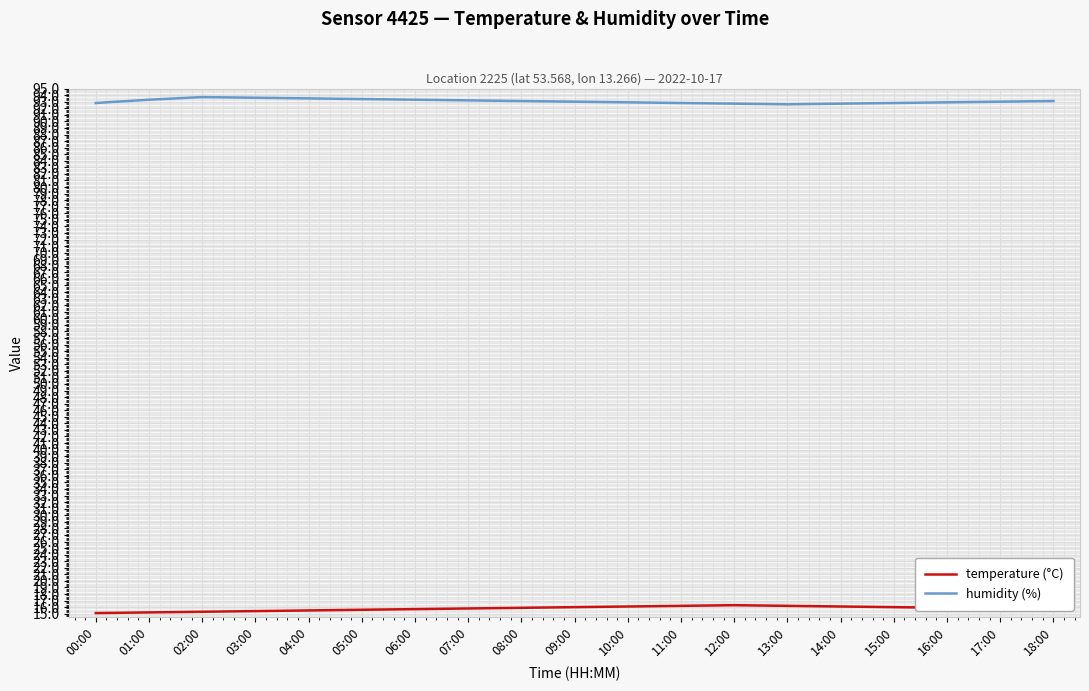

What is the difference between the highest and lowest values at 03:00?

78.2